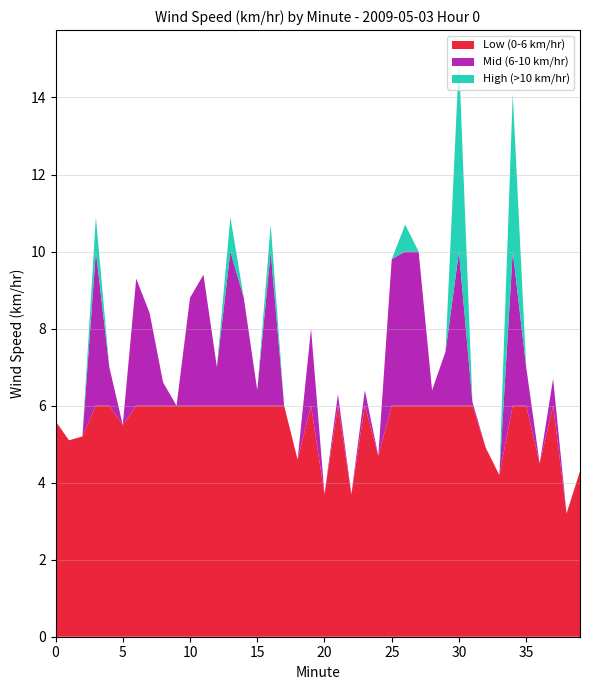

What is the lowest value of the Low (0-6 km/hr) series?

3.2